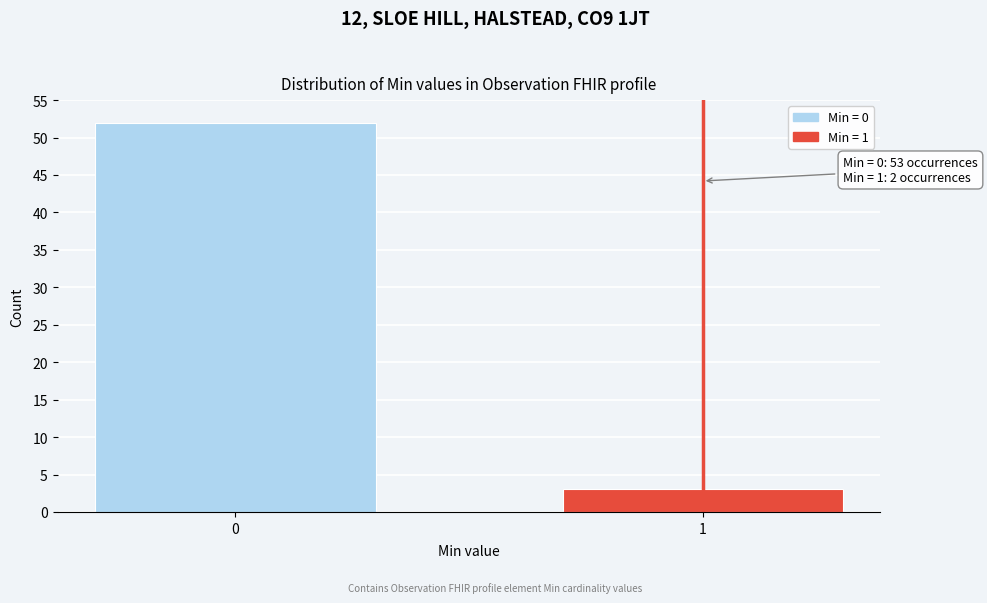

Reading left to right, transcribe all the data shown in this chart.

52	3